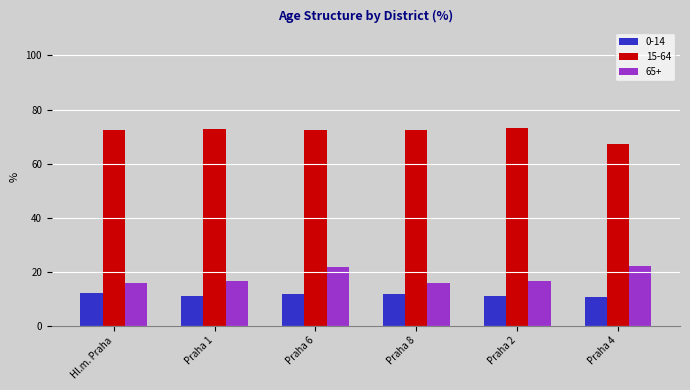

At Praha 8, list the series in order from smallest to largest.

0-14, 65+, 15-64